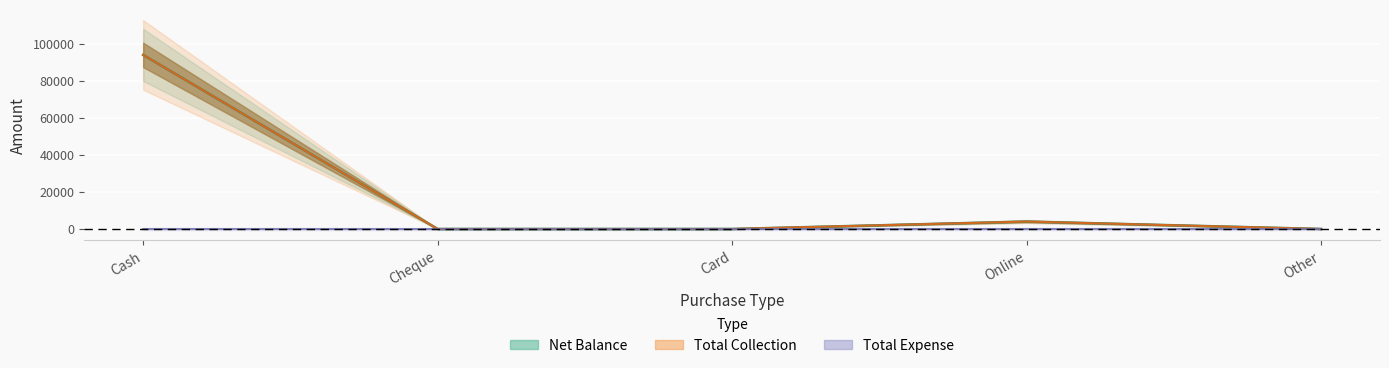

Is this an area chart (filled region under the line)?

No